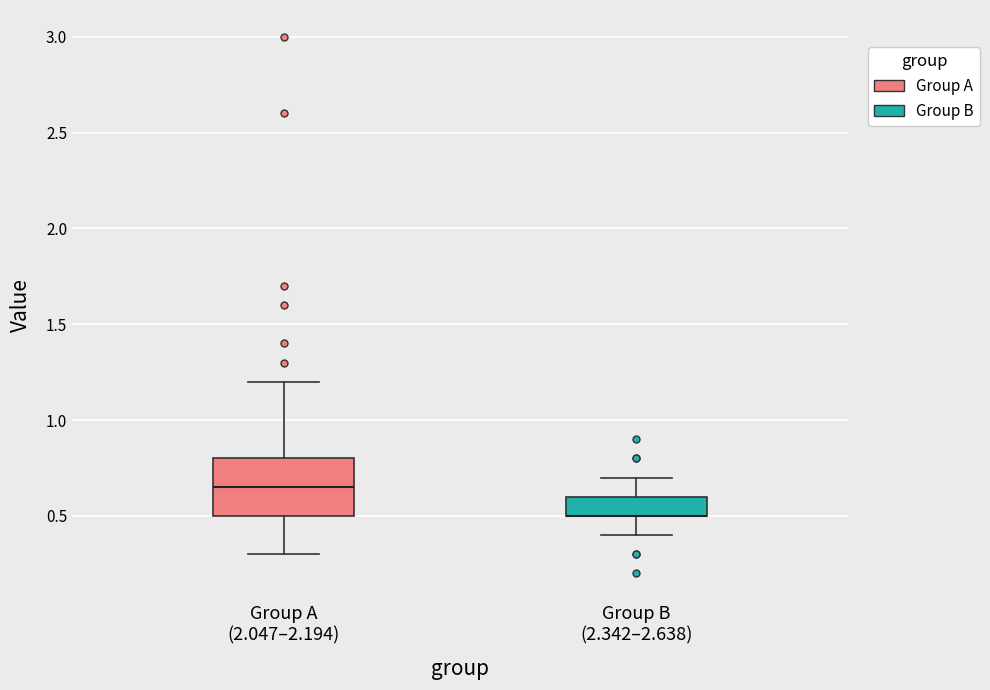

Reading left to right, read every box against the y-axis: the position of its median line, the range the box covers, and the ends of its whiskers. The values are not printed on the chart, so give them approximately, as read against the axis.

Group A (2.047–2.194): median 0.65, box 0.50 to 0.80, whiskers 0.30 to 1.20
Group B (2.342–2.638): median 0.50 (drawn on the box's lower edge), box 0.50 to 0.60, whiskers 0.40 to 0.70